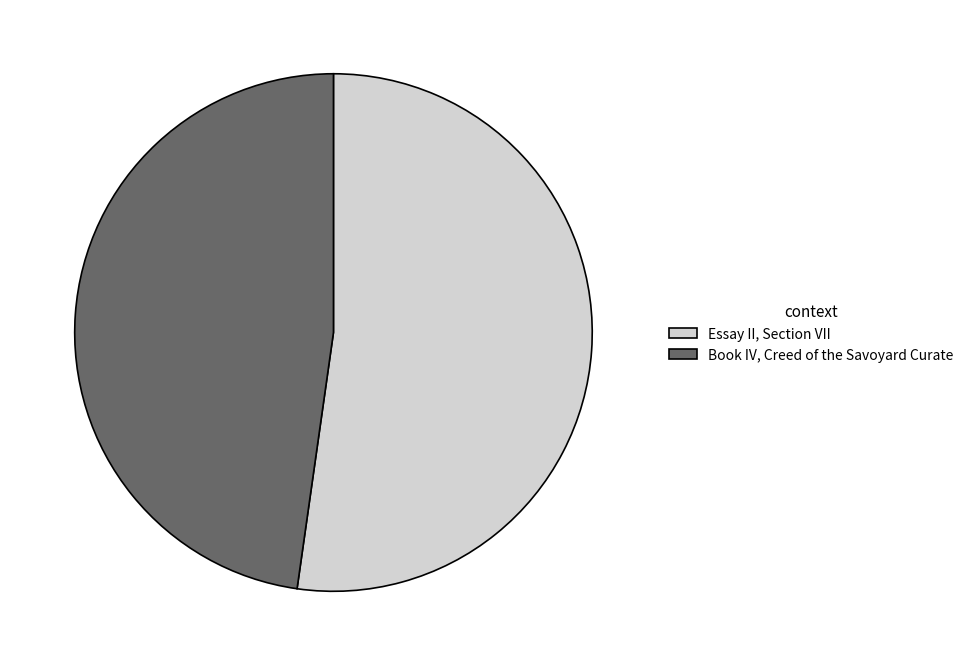

Count the number of slices in the pie.

2